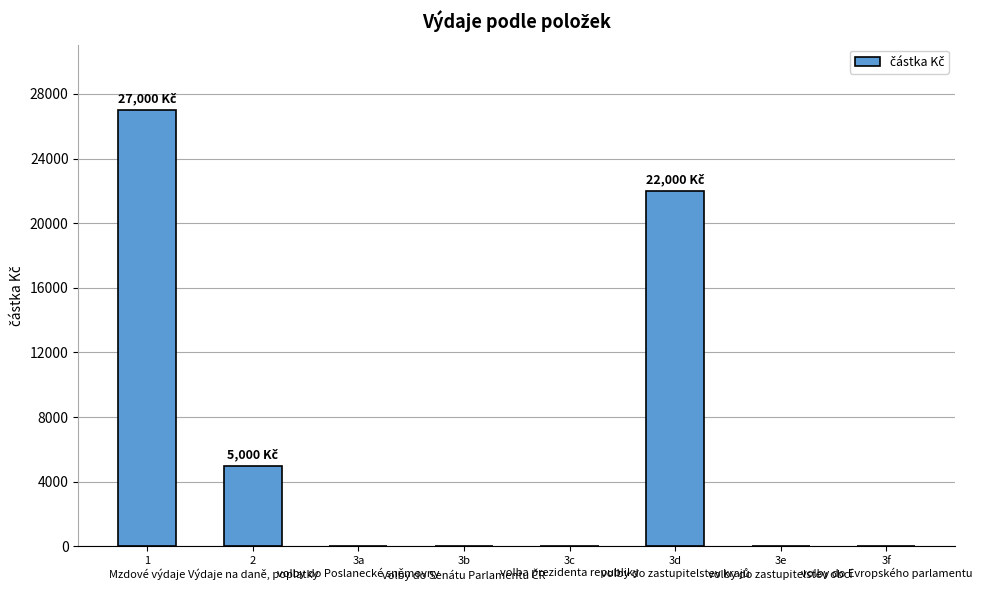

What is the sum of all values?

54000